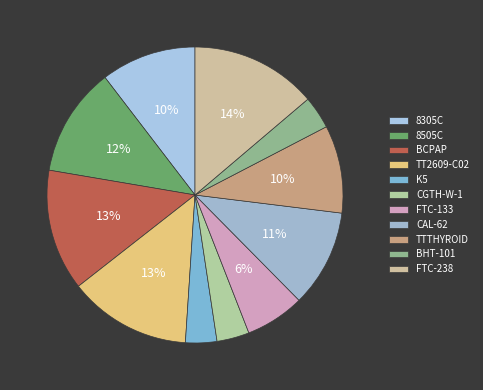

What is the smallest slice in the pie chart?

K5